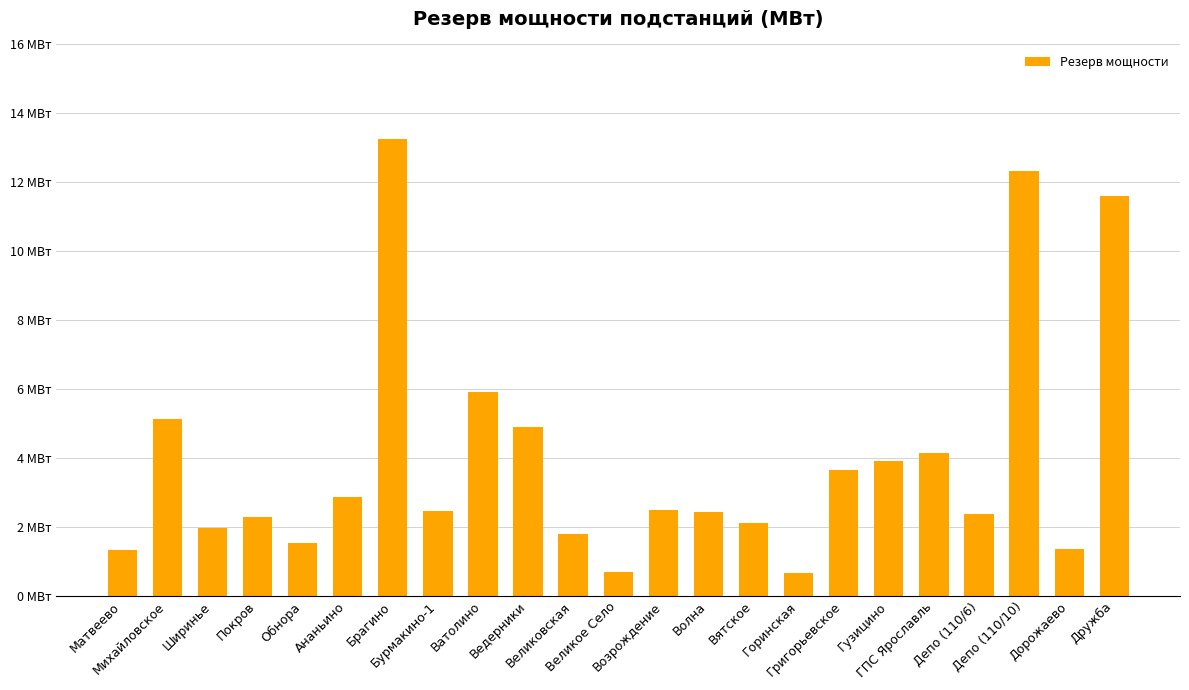

What is the difference between the maximum and minimum values?

12.6